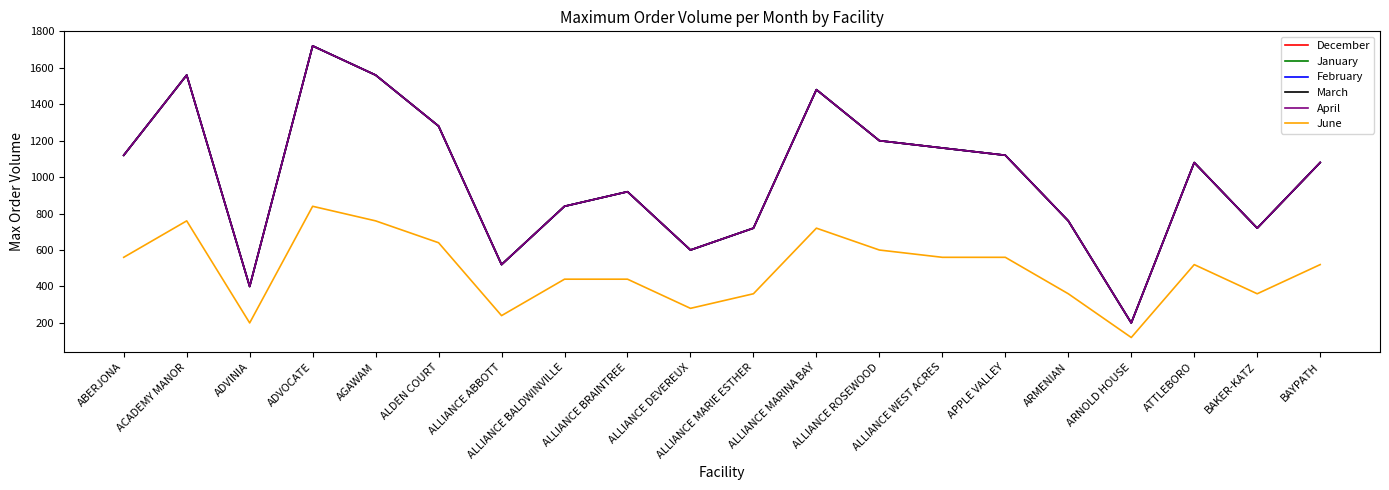

Does the chart display data point markers on the line(s)?

No